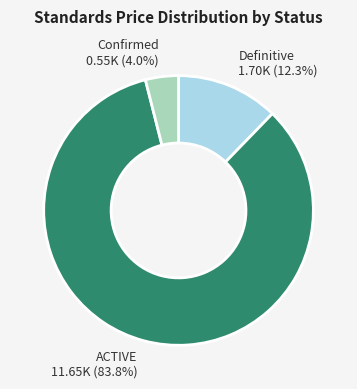

Rank the categories by value from lowest to highest.

Confirmed, Definitive, ACTIVE